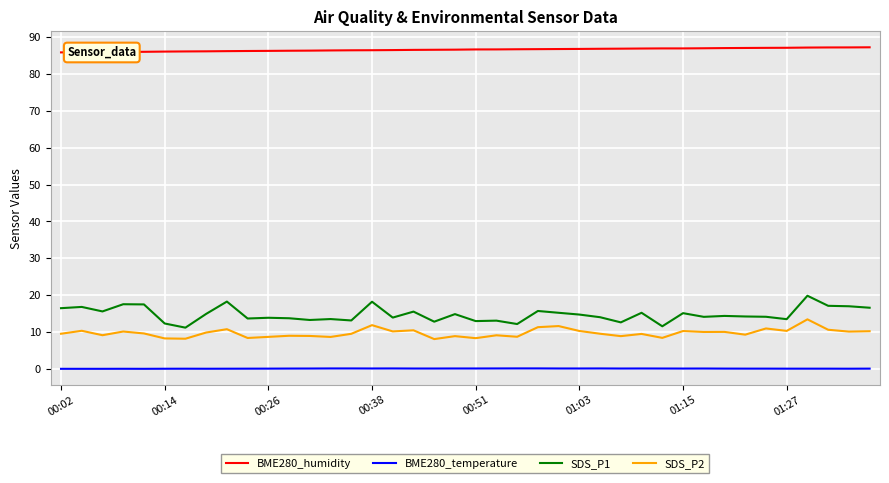

Rank the series by their maximum value, from lowest to highest.

BME280_temperature, SDS_P2, SDS_P1, BME280_humidity